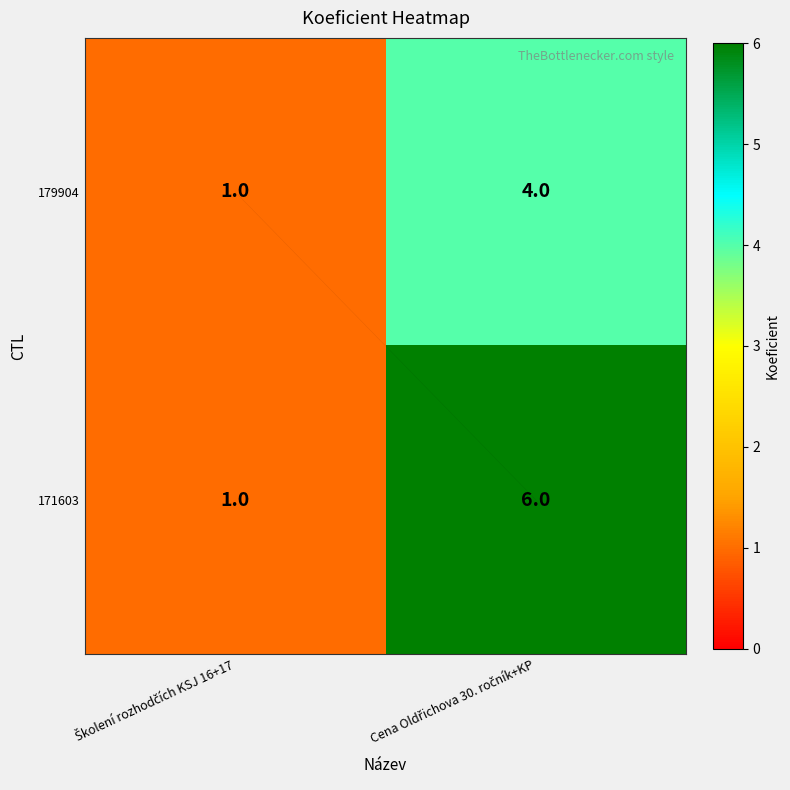

How many categories are shown in the chart?

2